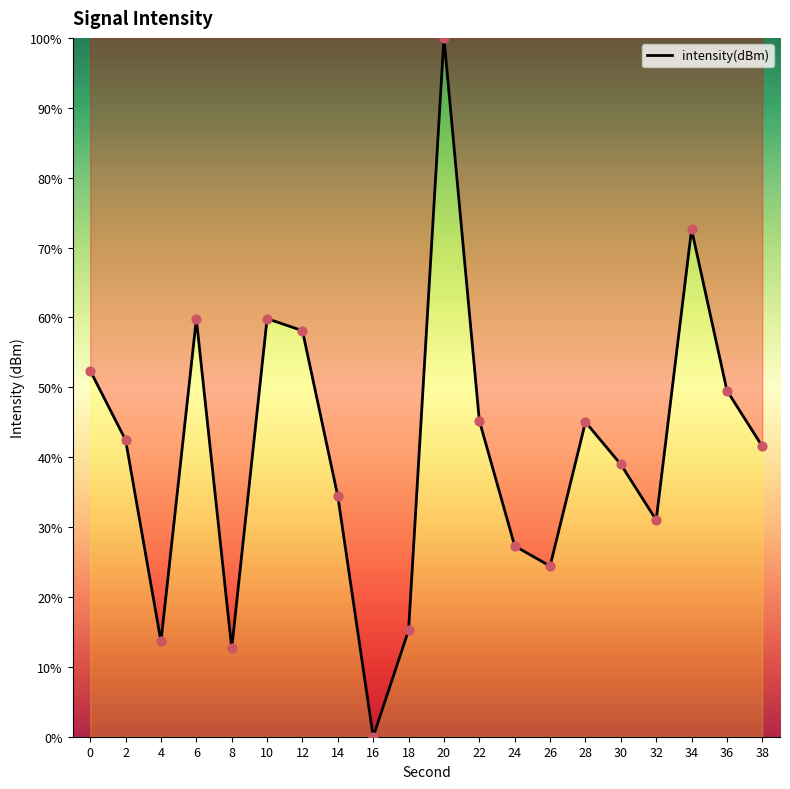

Between 10 and 16, which is larger?

10